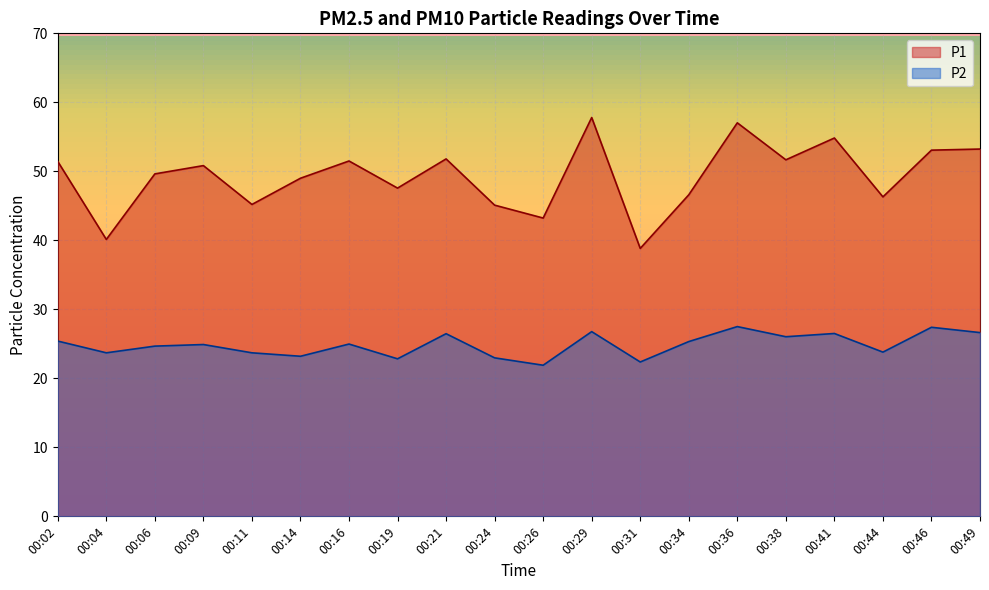

What is the maximum value shown in the chart?

57.8